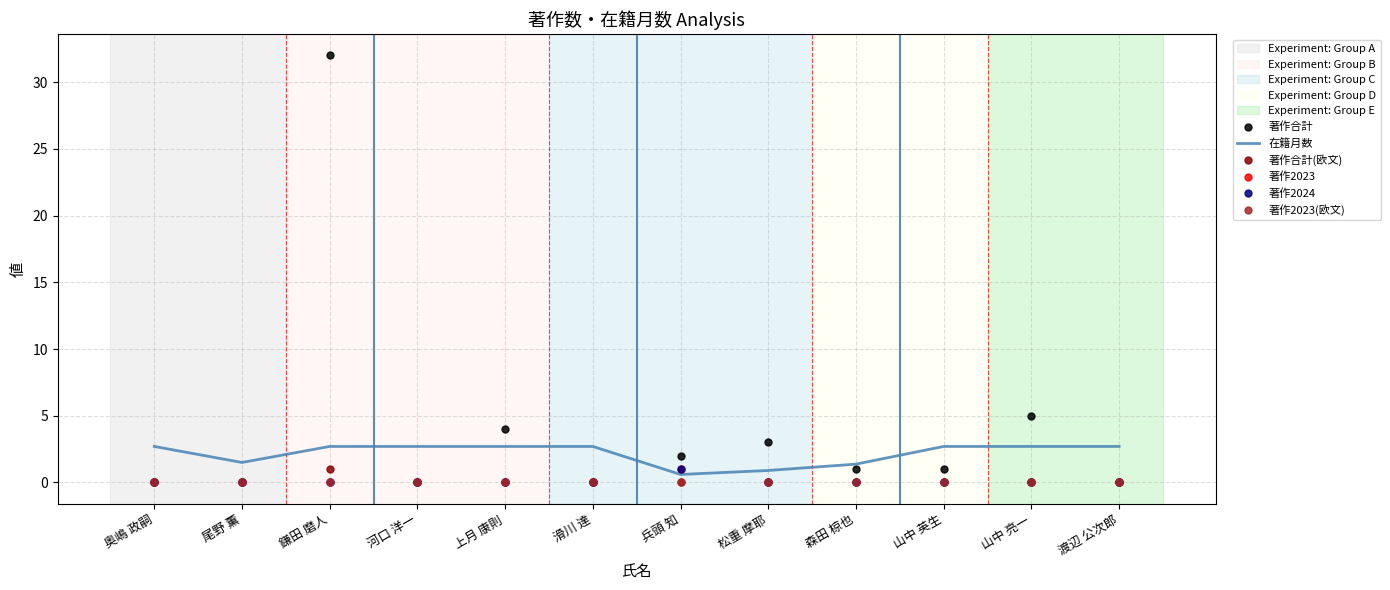

At how many categories does at least one series exceed 15?

1